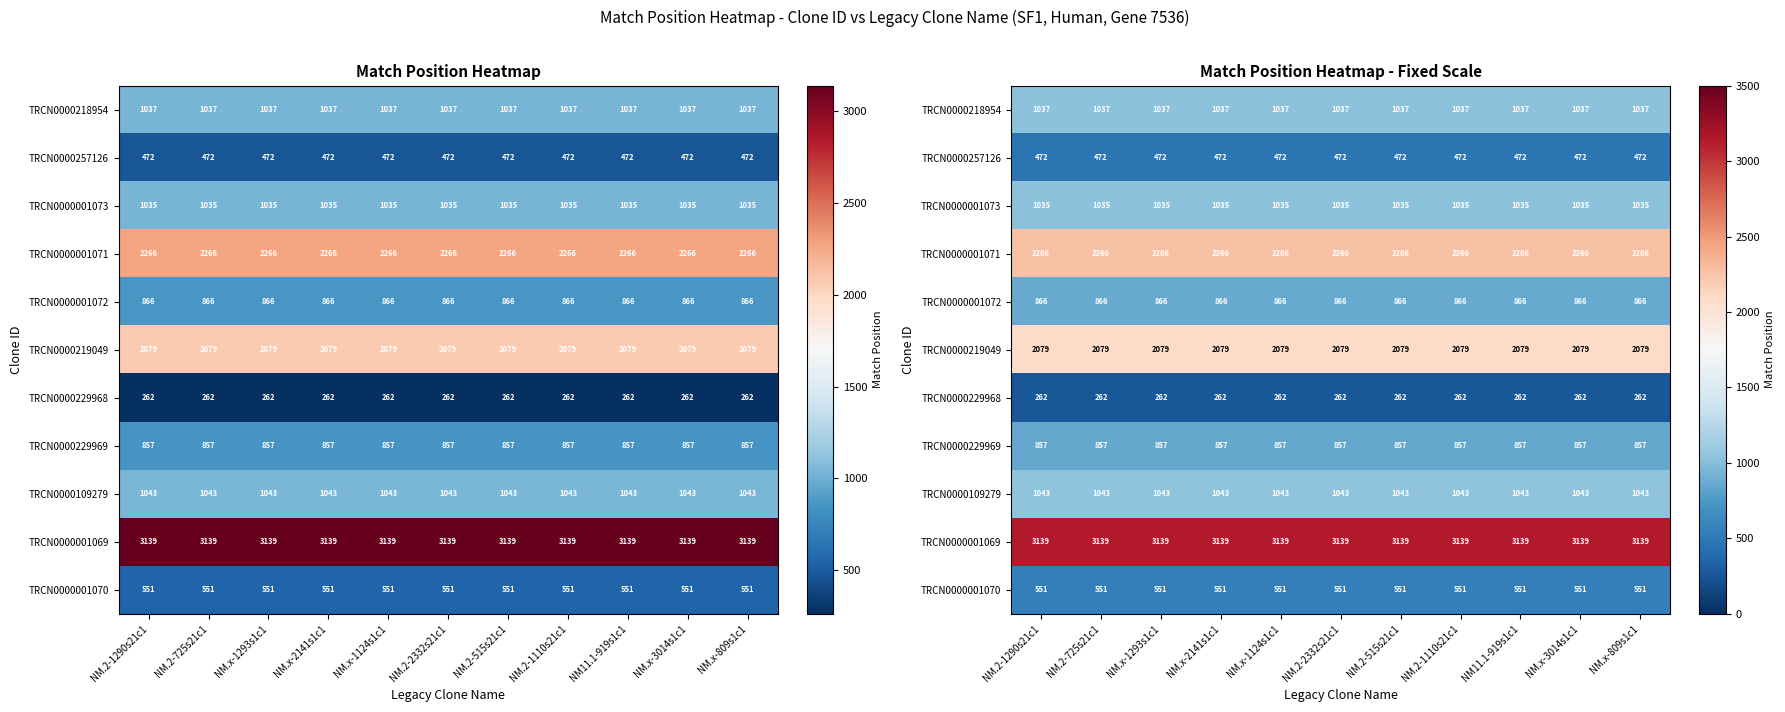

List the series in order of their peak value, highest first.

TRCN0000001069, TRCN0000001071, TRCN0000219049, TRCN0000109279, TRCN0000218954, TRCN0000001073, TRCN0000001072, TRCN0000229969, TRCN0000001070, TRCN0000257126, TRCN0000229968